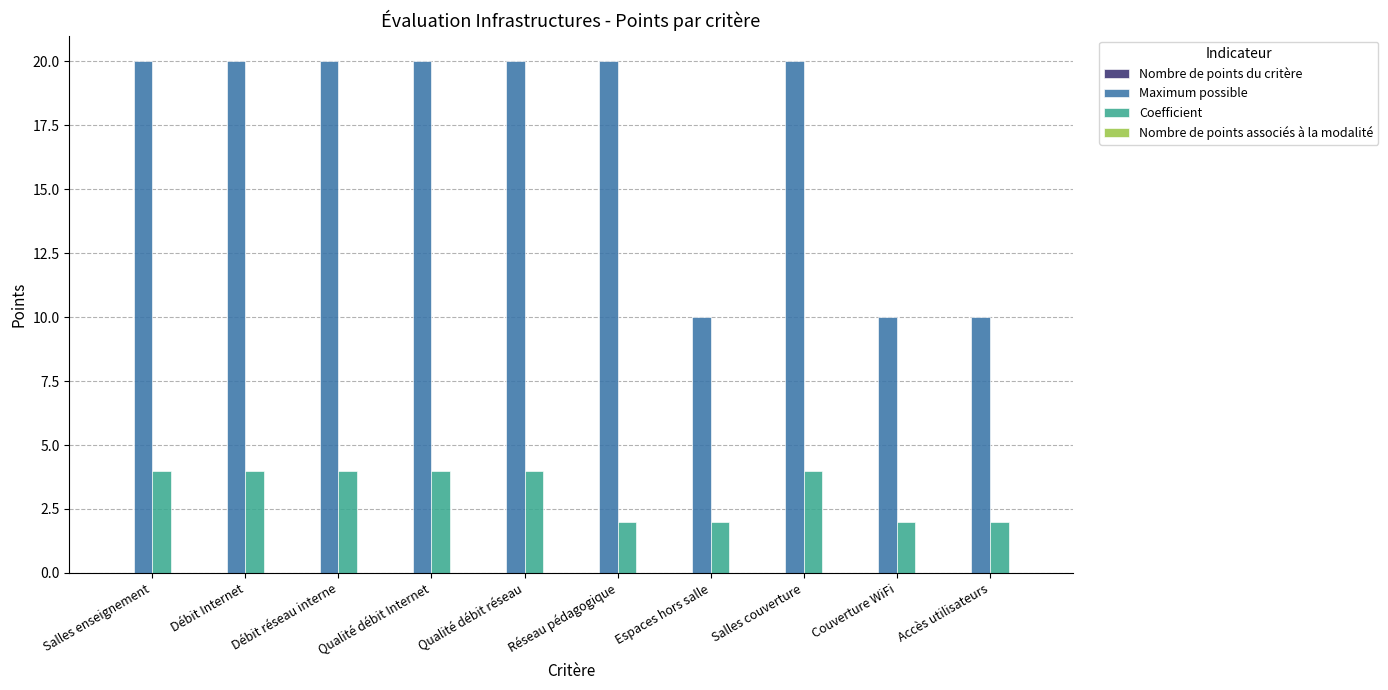

What is the label of the 7th bar from the left?

Espaces hors salle